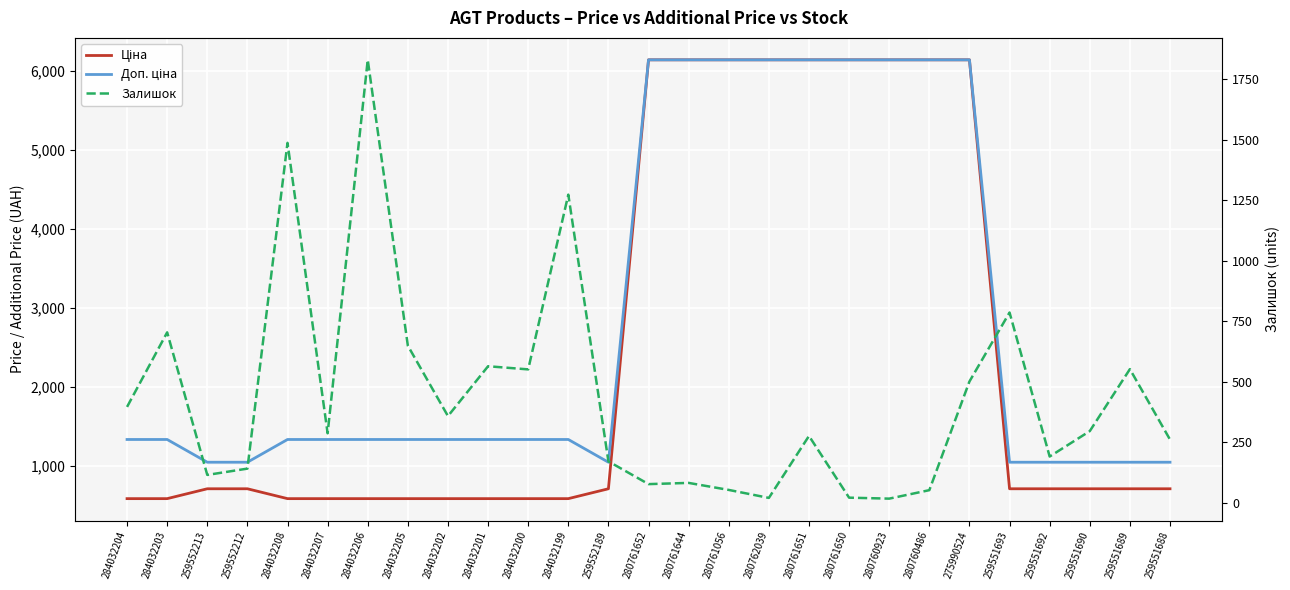

What is the sum of the Ціна values at 259552189 and 284032207?

1285.9